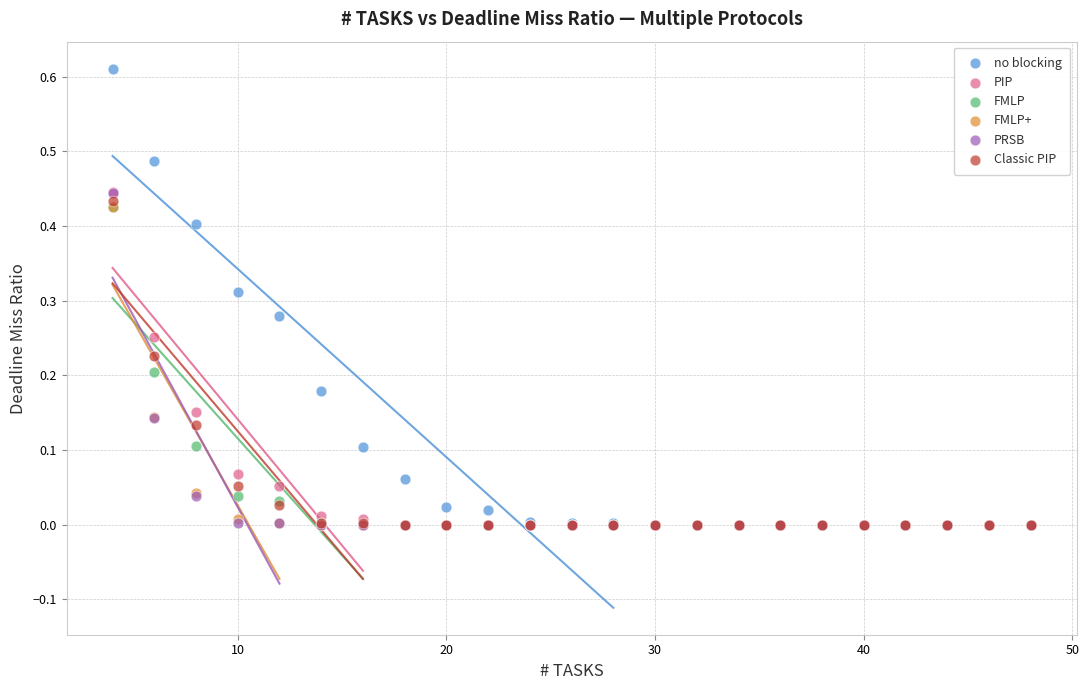

Which series has the largest Y range (max minus min)?

no blocking